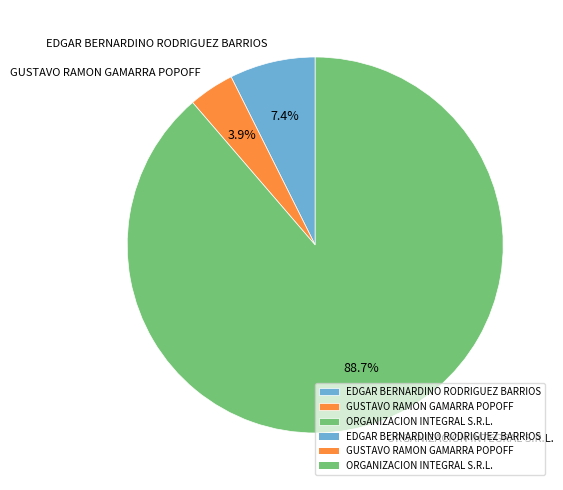

Is the sum of ORGANIZACION INTEGRAL S.R.L. and GUSTAVO RAMON GAMARRA POPOFF greater than half?

Yes